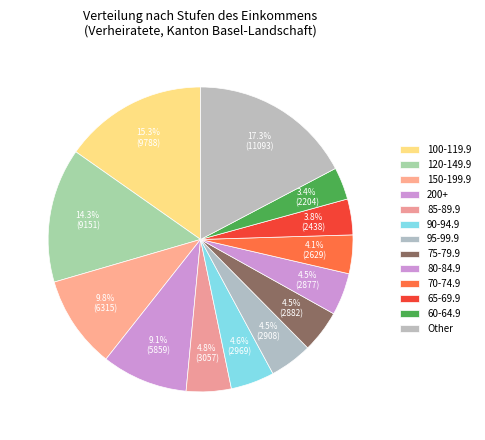

How many slices are in this pie chart?

13